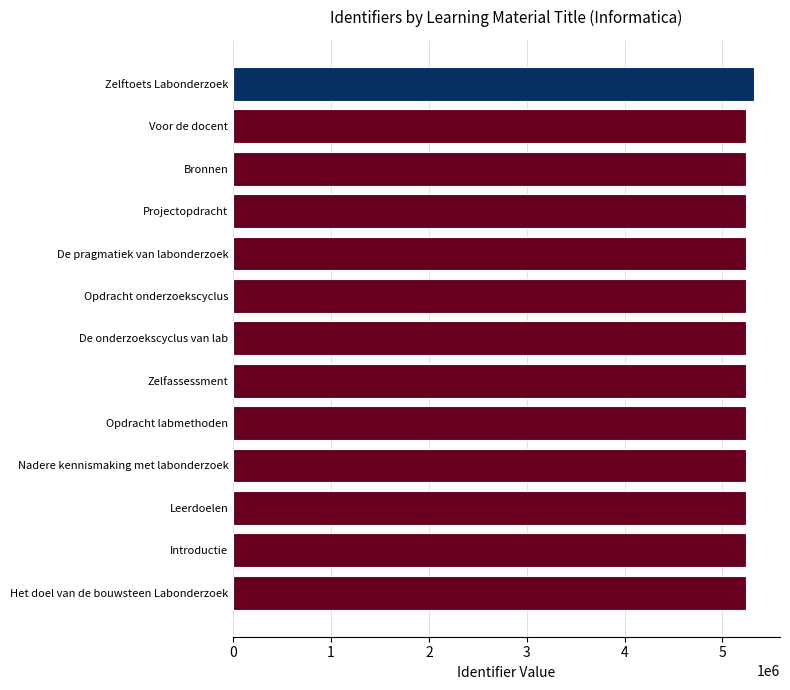

Does the chart contain stacked bars?

No